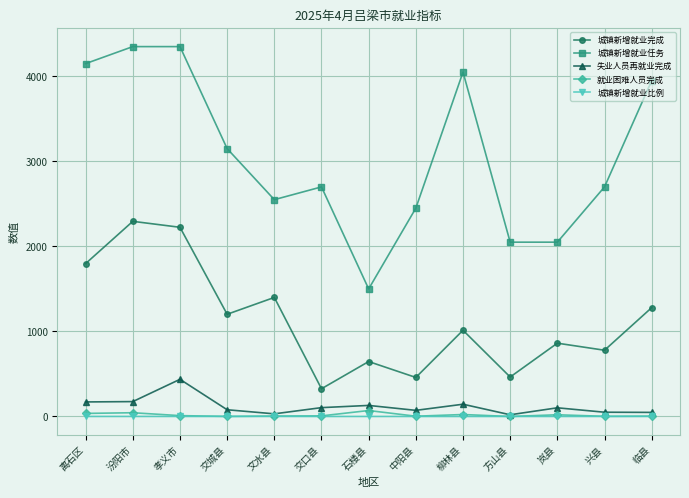

At how many categories does at least one series exceed 2854?

6